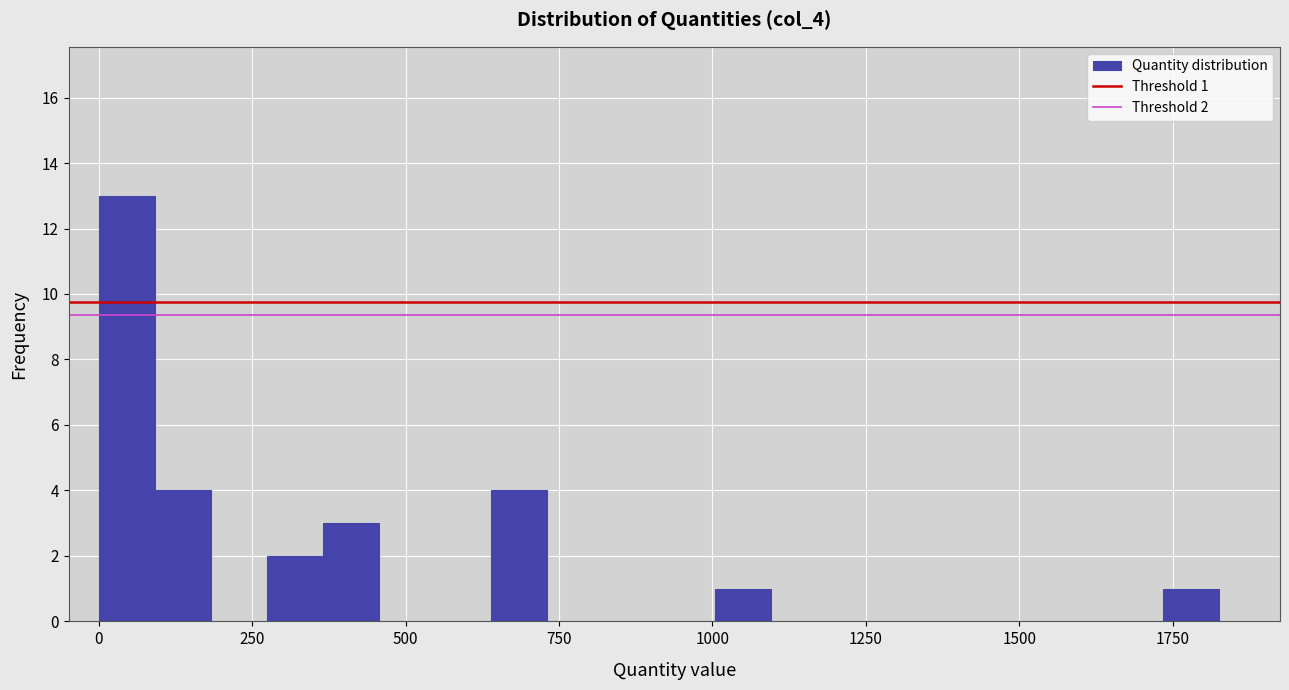

Read against the x-axis, roughly where is the centre of the tallest bar?

50